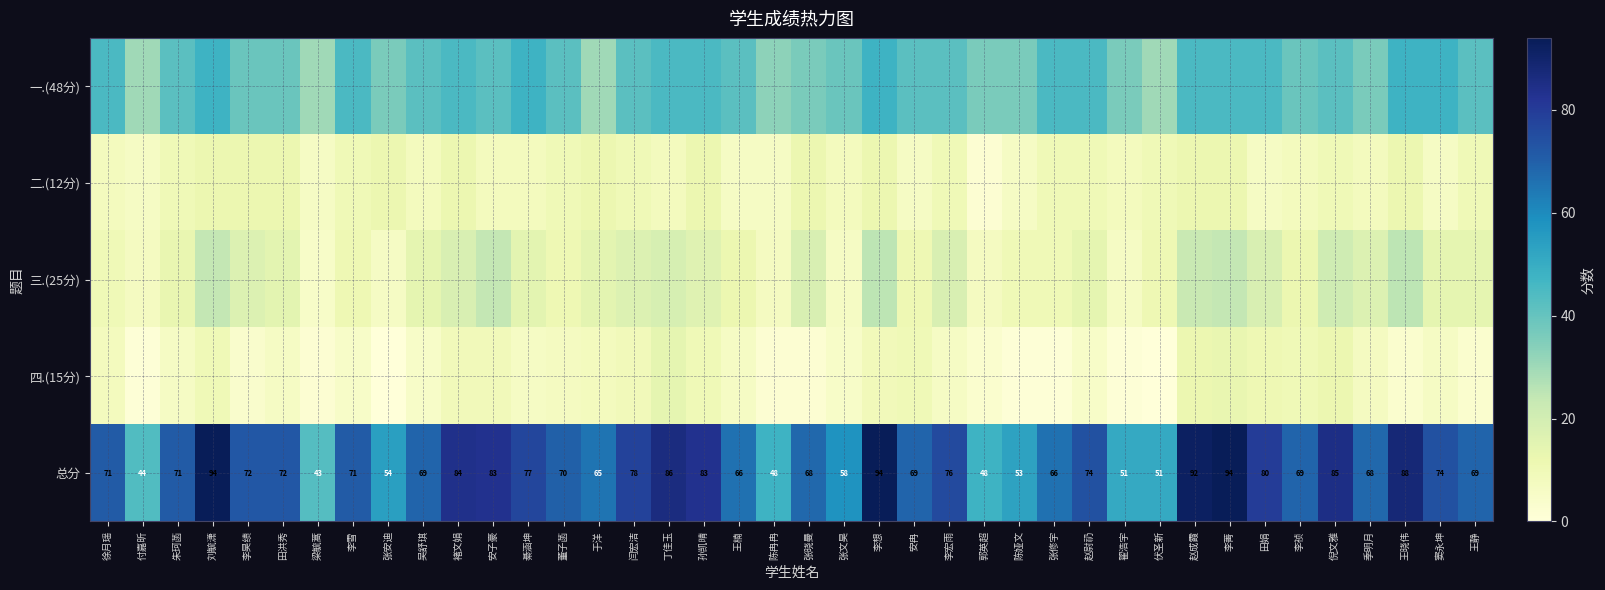

The value of 总分 at 安冉 is 69. True or false?

True